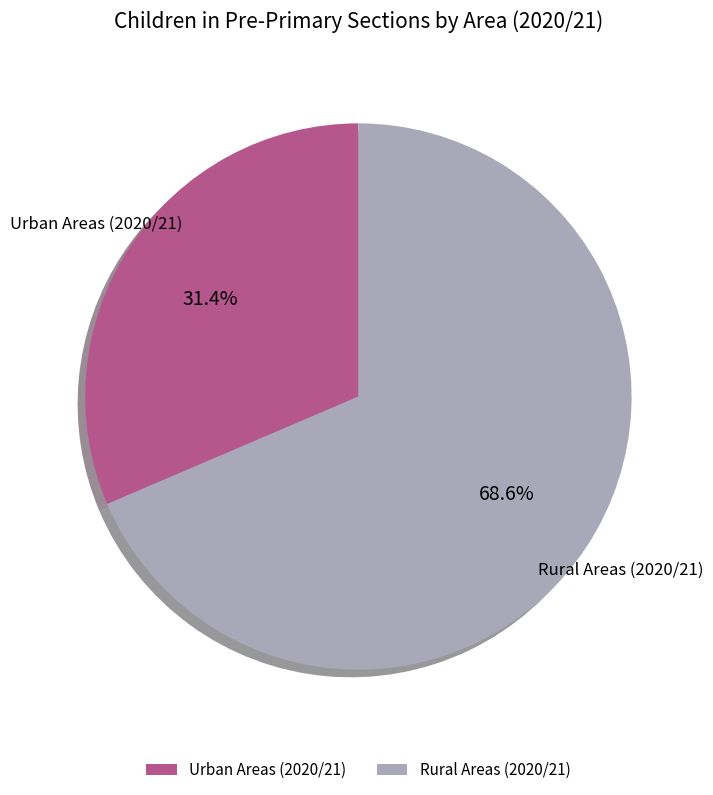

Count the number of slices in the pie.

2